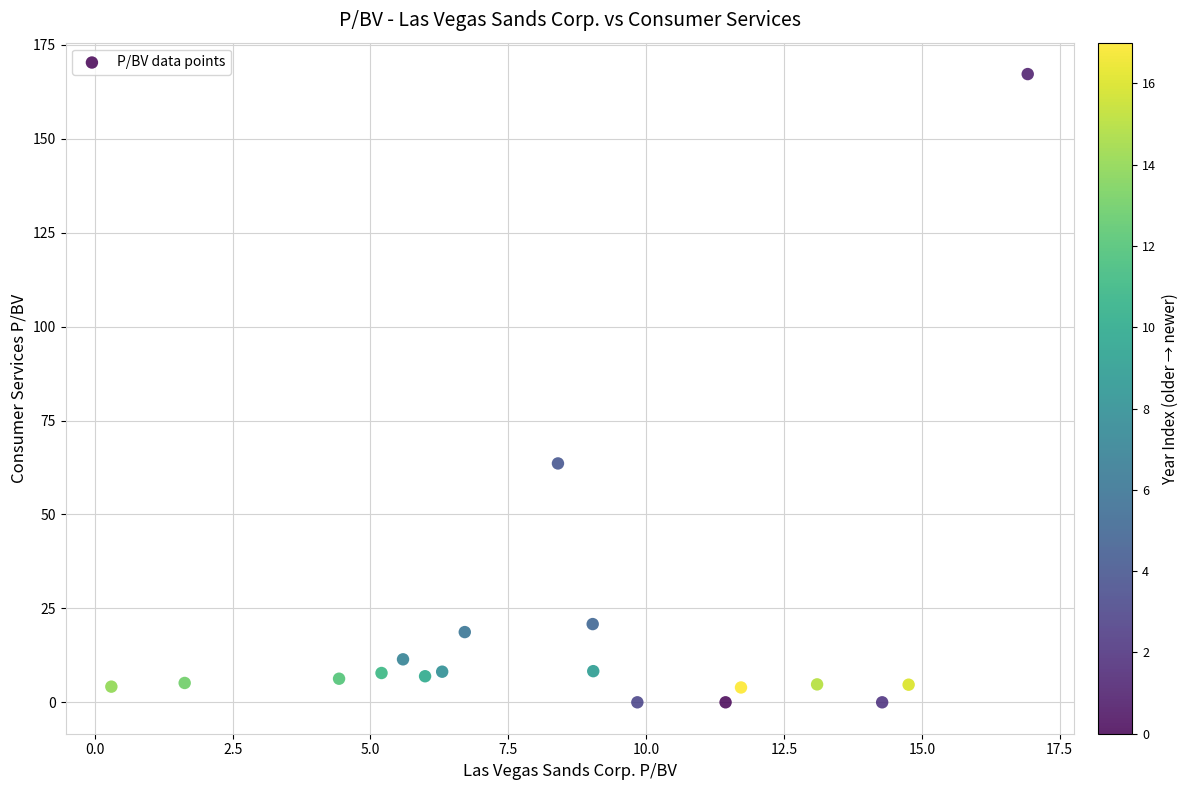

What is the range of Y values (max minus min)?

167.2